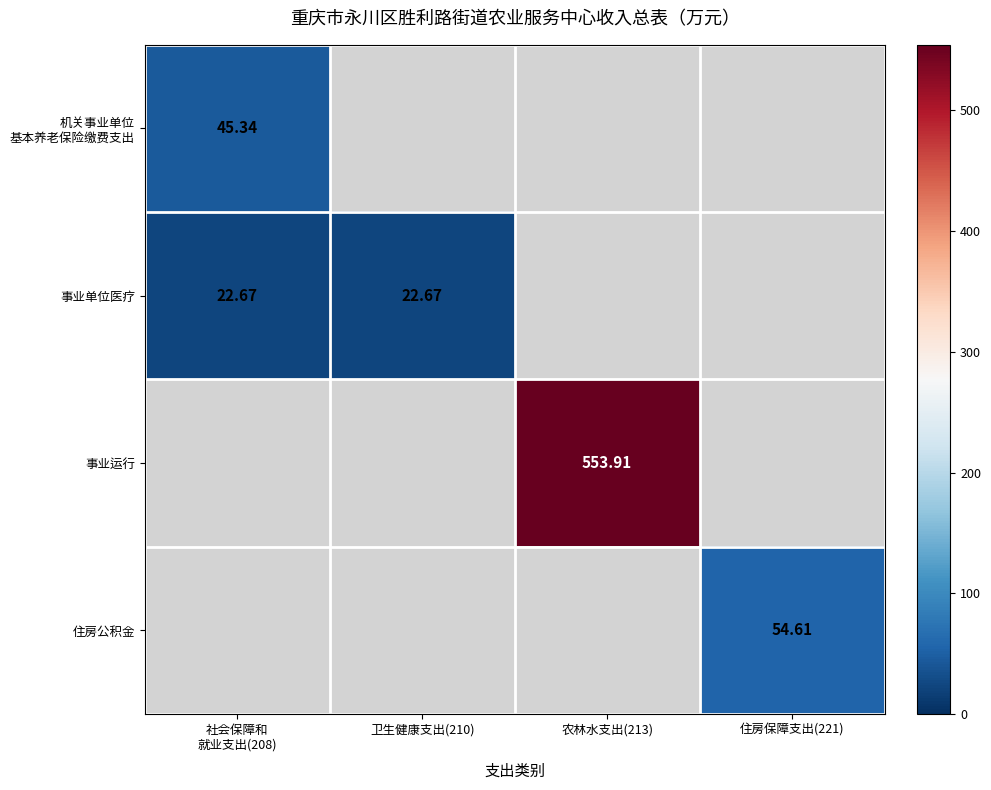

What is the maximum value for 事业单位医疗?

22.7